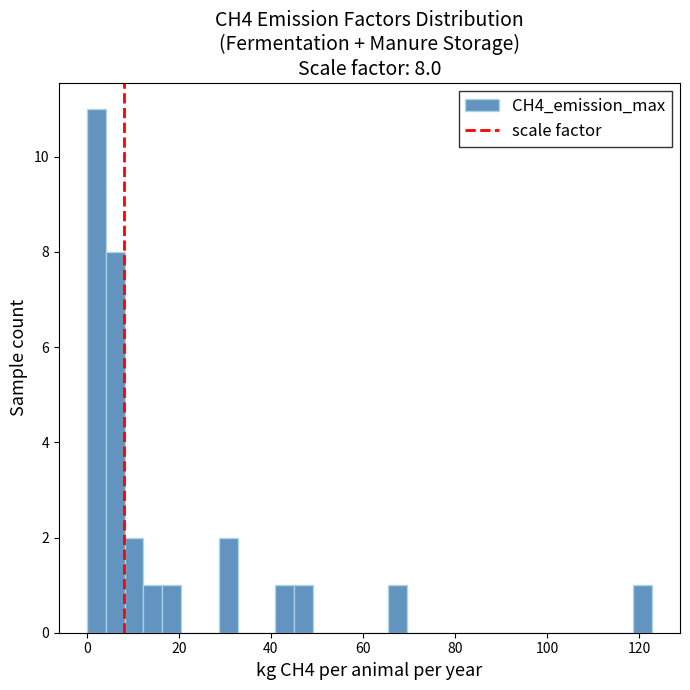

Read against the x-axis, roughly where is the centre of the tallest bar?

2